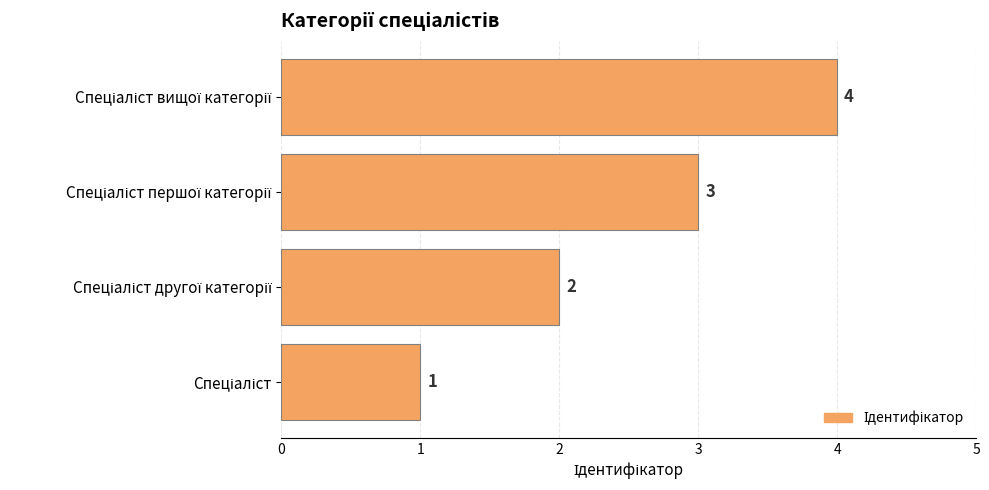

What is the greatest value displayed?

4